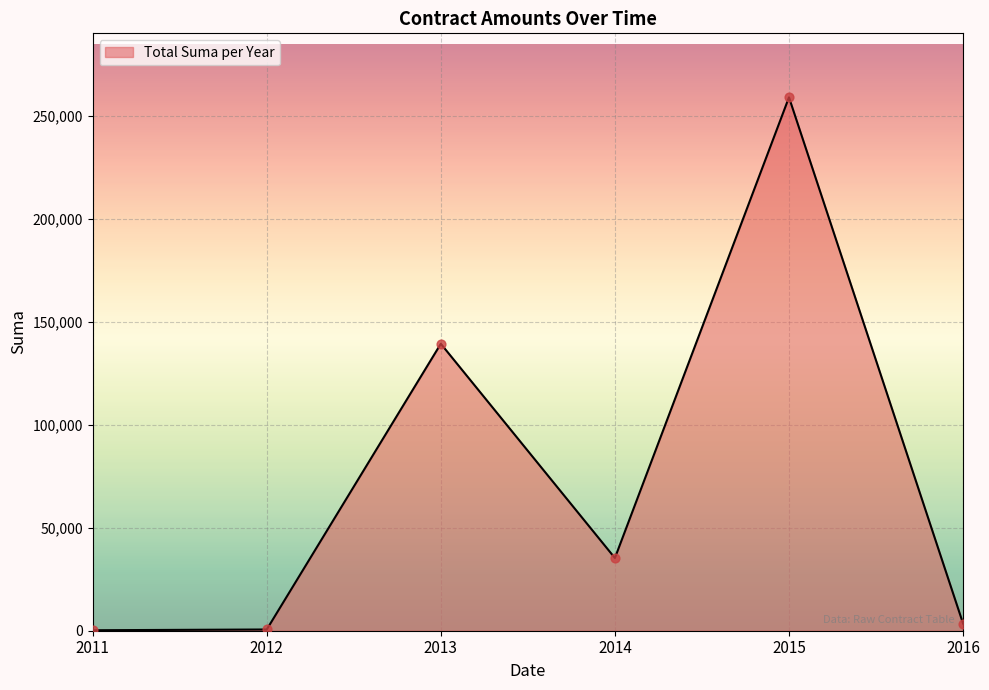

What is the greatest value displayed?

258860.0